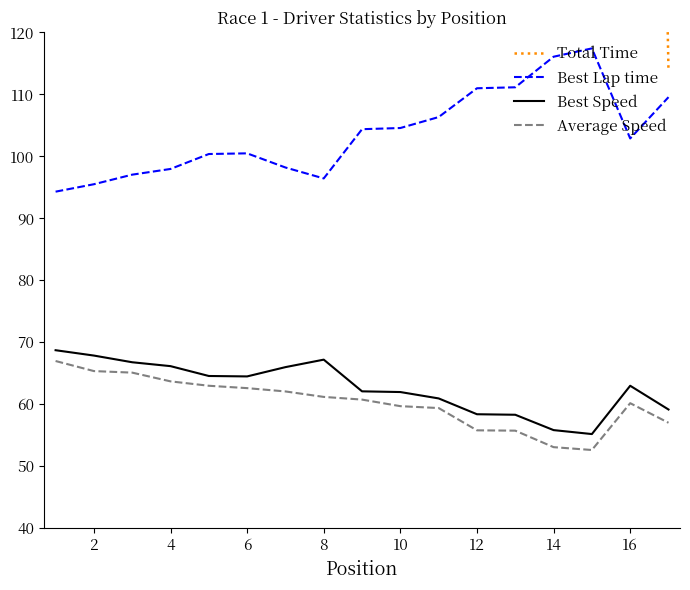

Reading left to right, transcribe all the data shown in this chart.

Total Time: 967.5	991.6	995.4	1017.4	1028.8	1035.1	1044.0	1059.1	1066.6	977.0	982.0	1045.3	1046.3	976.7	985.2	430.8	113.7
Best Lap time: 94.3	95.5	97.0	98.0	100.4	100.5	98.2	96.4	104.4	104.6	106.3	111.0	111.1	116.1	117.4	102.9	109.5
Best Speed: 68.7	67.9	66.8	66.1	64.6	64.5	66.0	67.2	62.1	62.0	60.9	58.4	58.3	55.8	55.2	63.0	59.2
Average Speed: 67.0	65.4	65.1	63.7	63.0	62.6	62.1	61.2	60.8	59.7	59.4	55.8	55.7	53.1	52.6	60.2	57.0